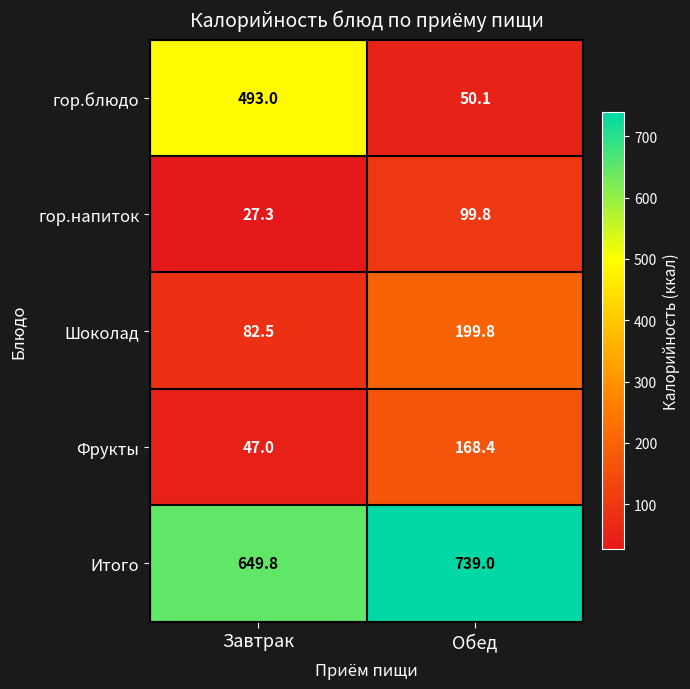

What is the difference between the maximum and minimum values in the гор.напиток series?

72.5